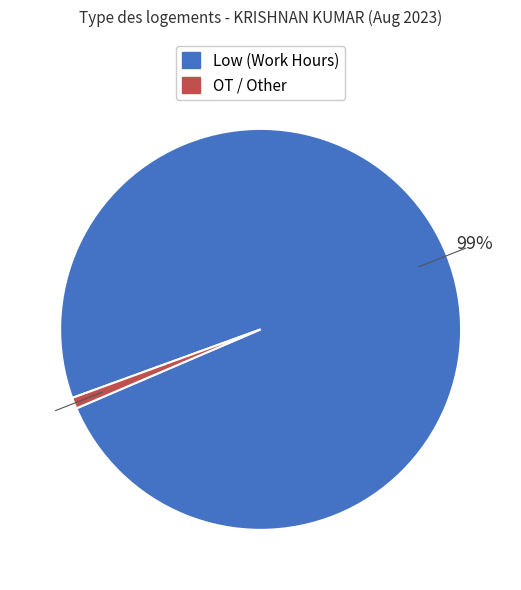

Which has a higher value, OT / Other or Low (Work Hours)?

Low (Work Hours)